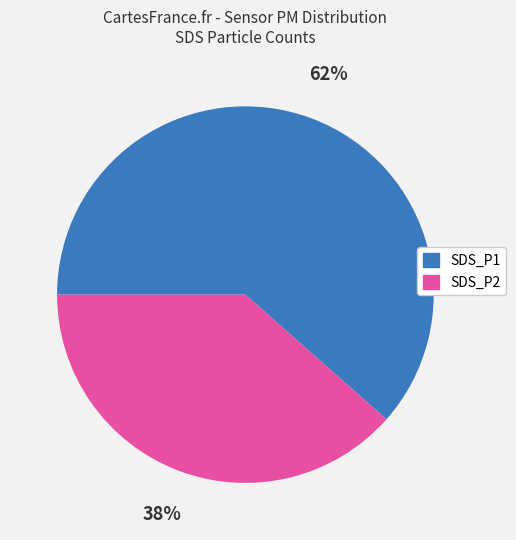

True or false: SDS_P1 accounts for 76% of the total.

False